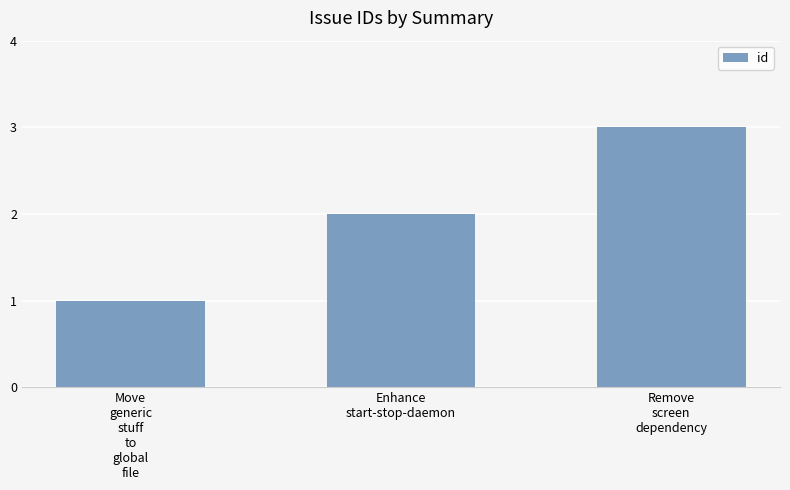

What is the average value?

2